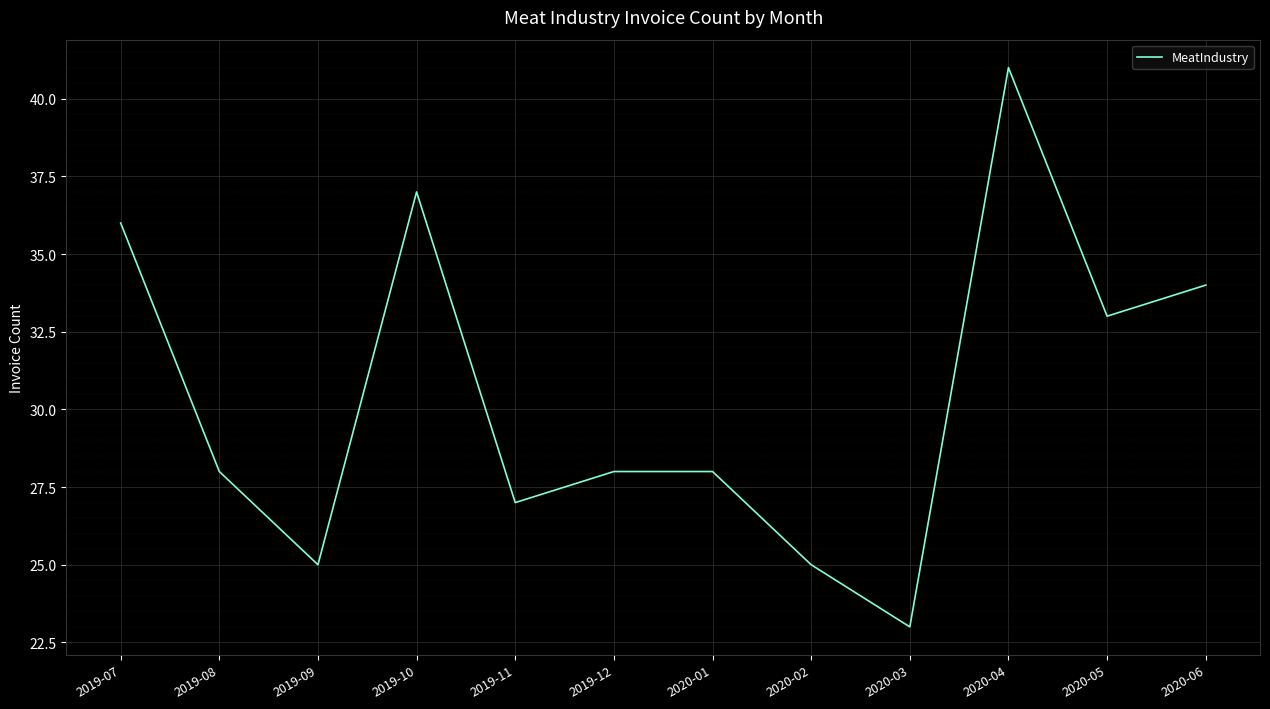

At which label does the data first exceed 28?

2019-07